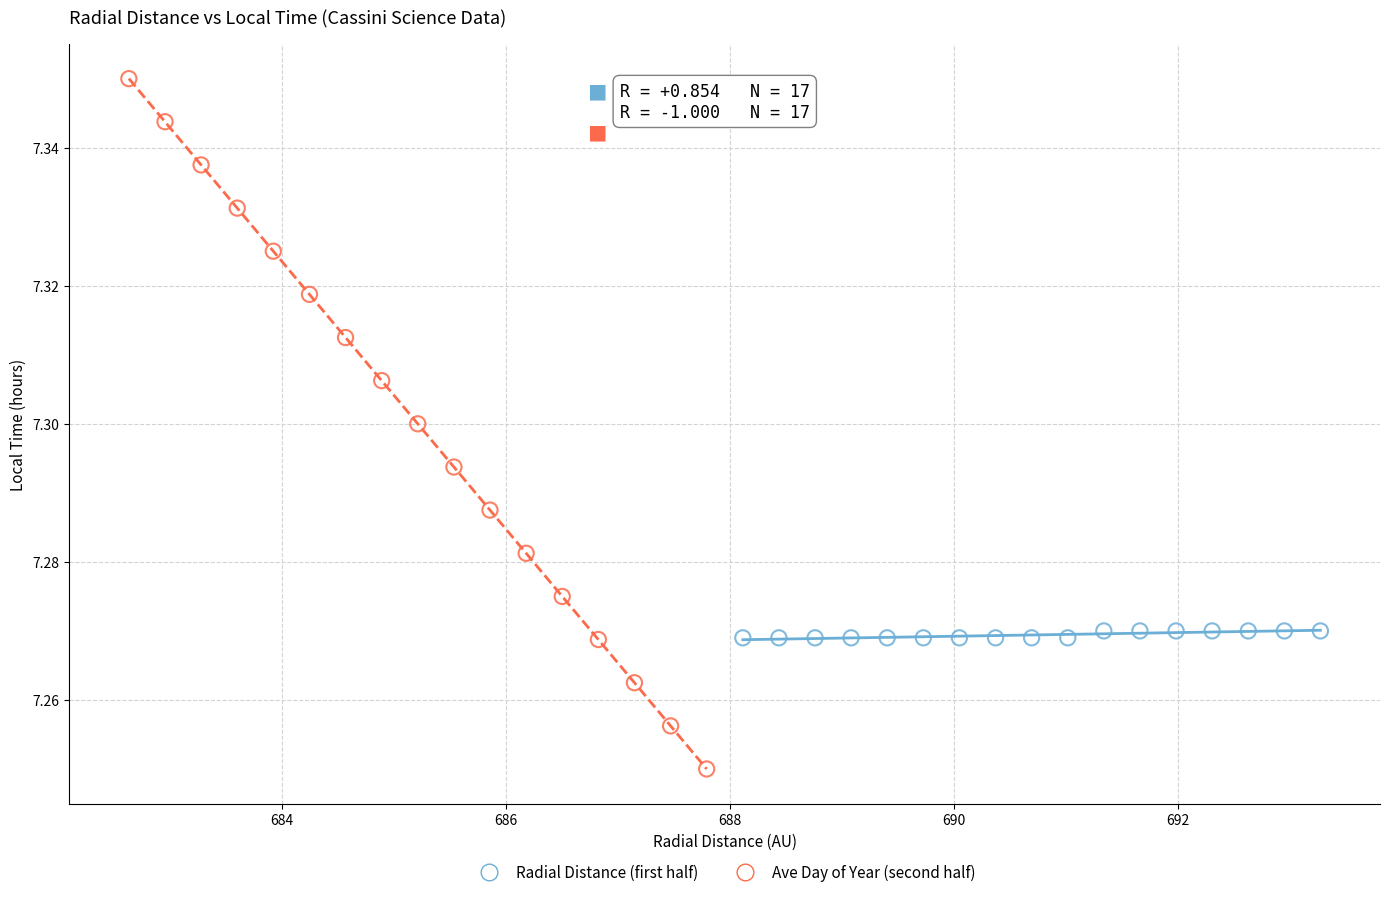

Which series reaches the minimum Y coordinate?

Ave Day of Year (second half)